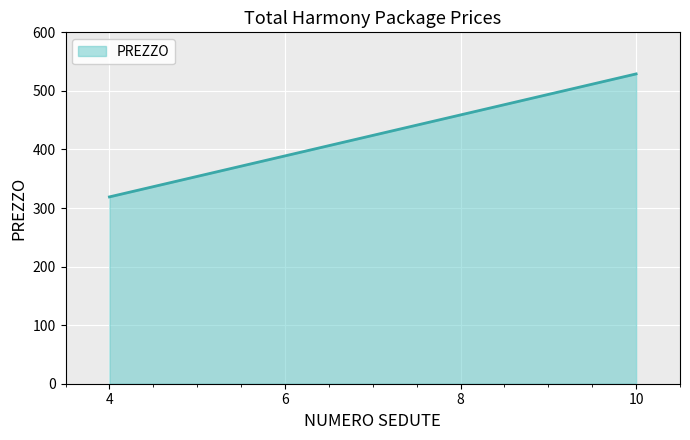

Reading right to left, list all the values displayed in this chart.

529	459	389	319